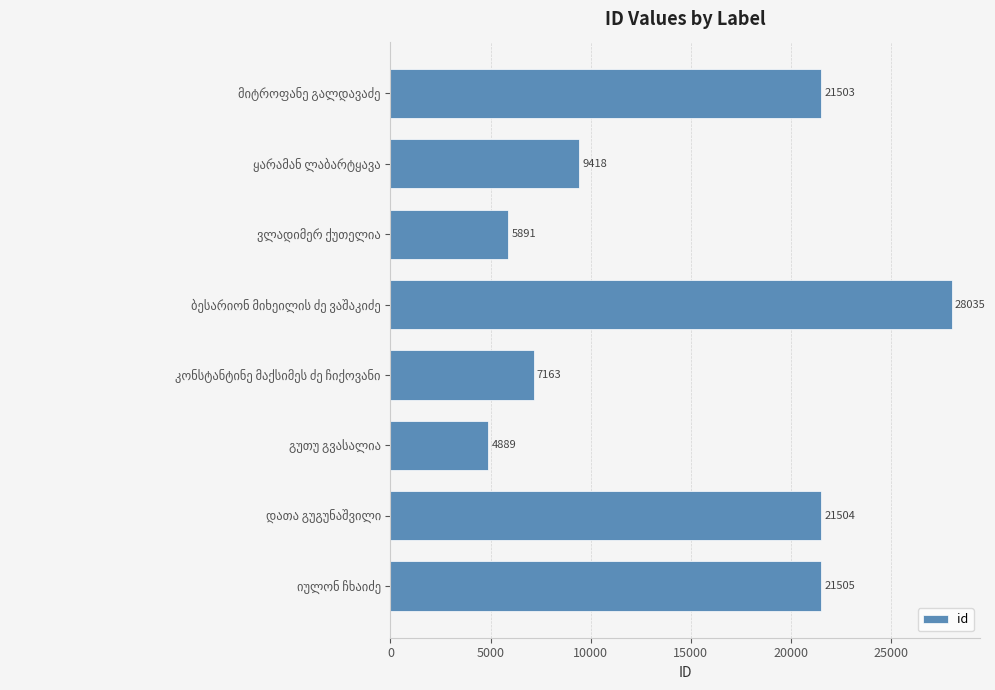

How many distinct data groups are displayed?

1